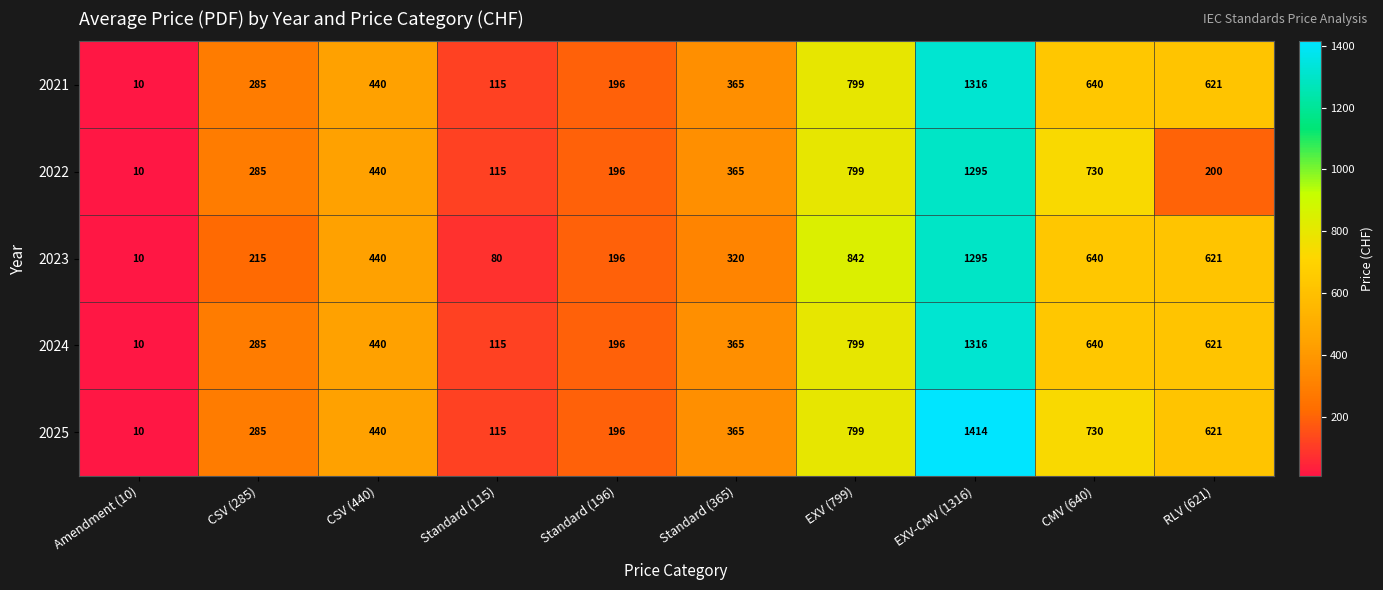

The value of 2024 at EXV (799) is 1163. True or false?

False